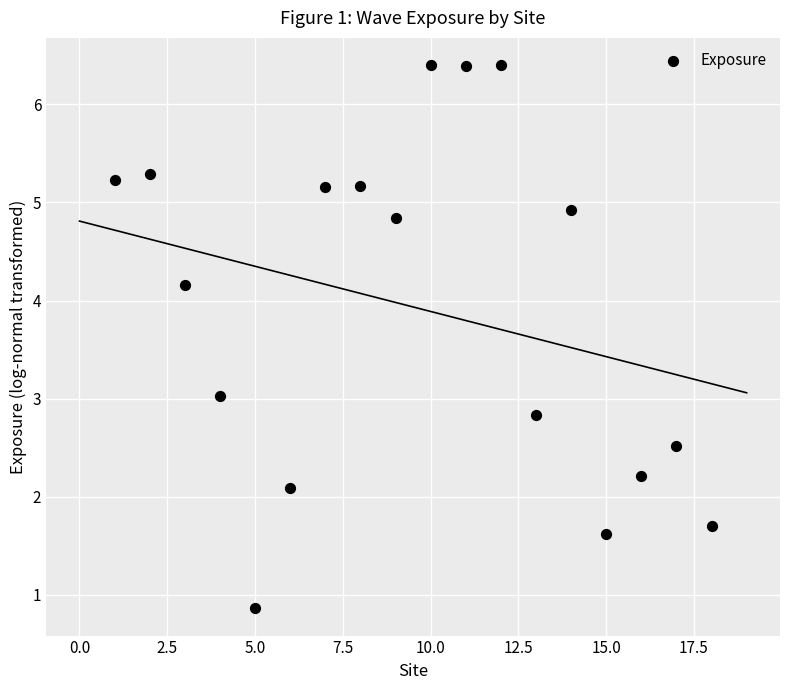

What is the range of Y values (max minus min)?

5.5